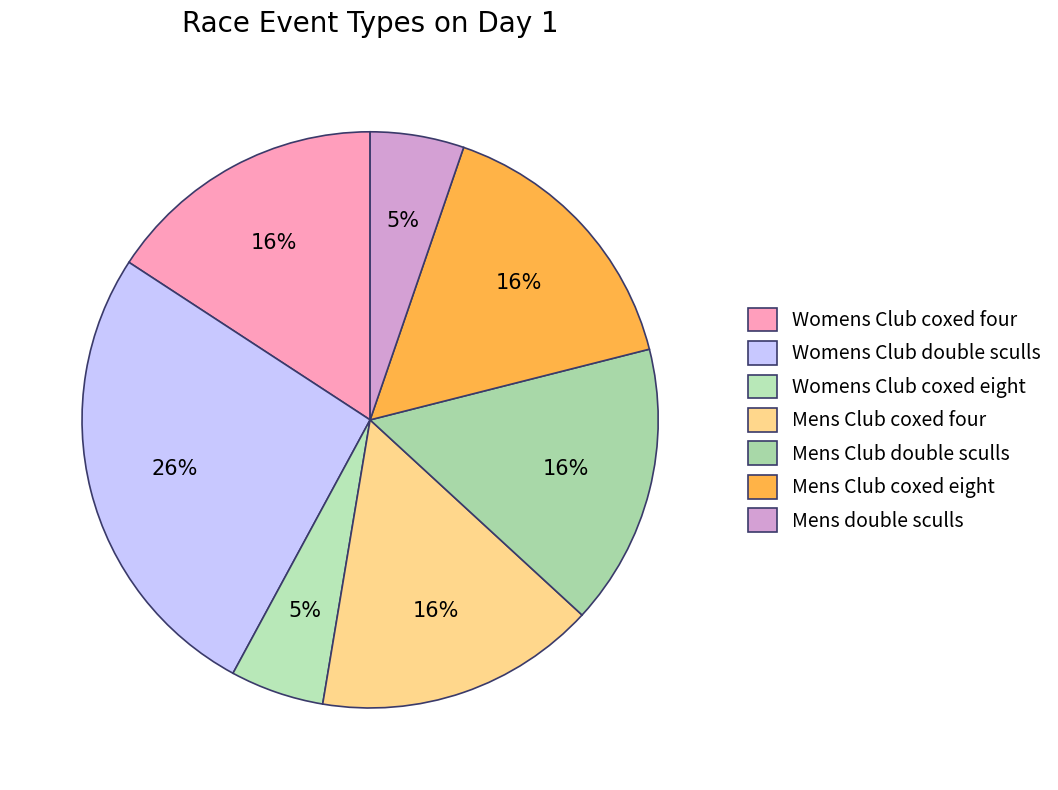

The Mens Club coxed four slice represents 3% of the pie. True or false?

False